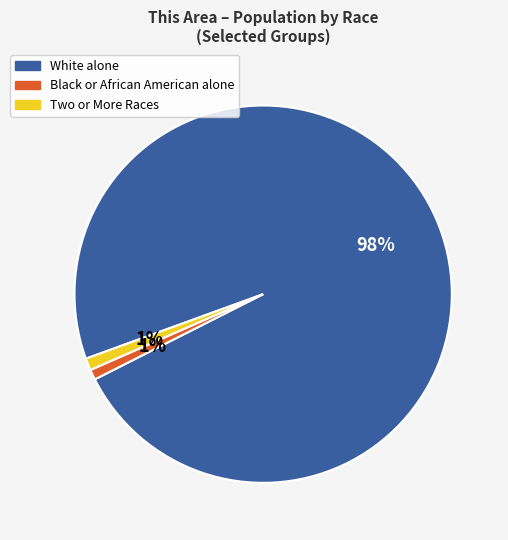

Which has a higher value, White alone or Black or African American alone?

White alone